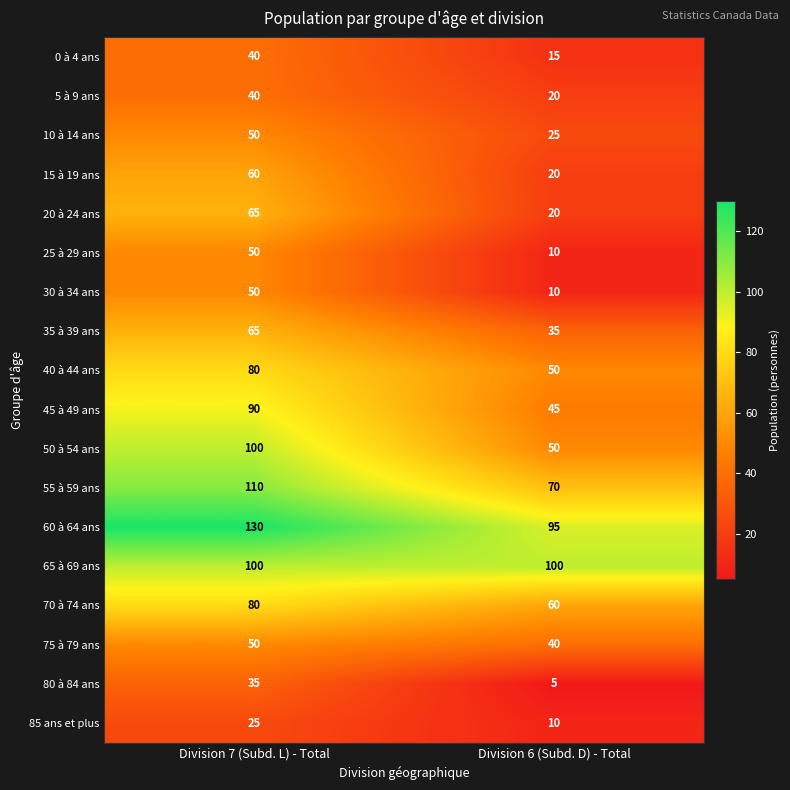

True or false: 75 à 79 ans has a value of 40 at Division 6 (Subd. D) - Total.

True